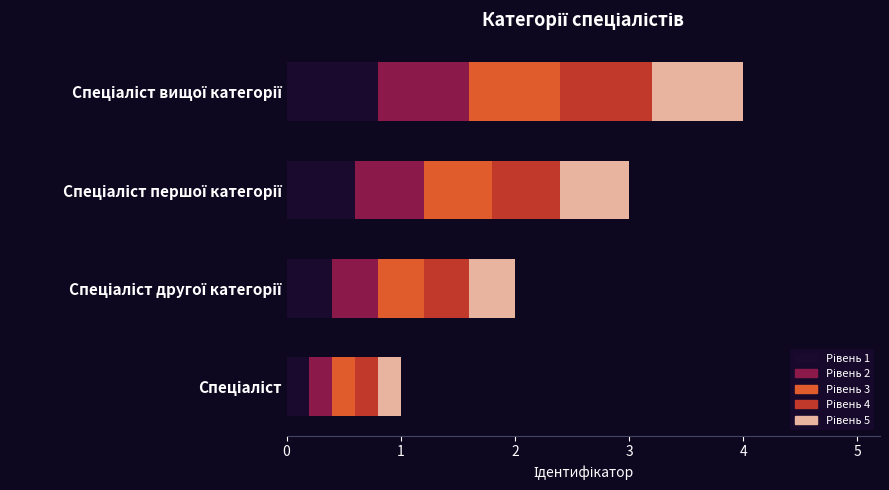

The chart shows a value of 1 at Спеціаліст. True or false?

True